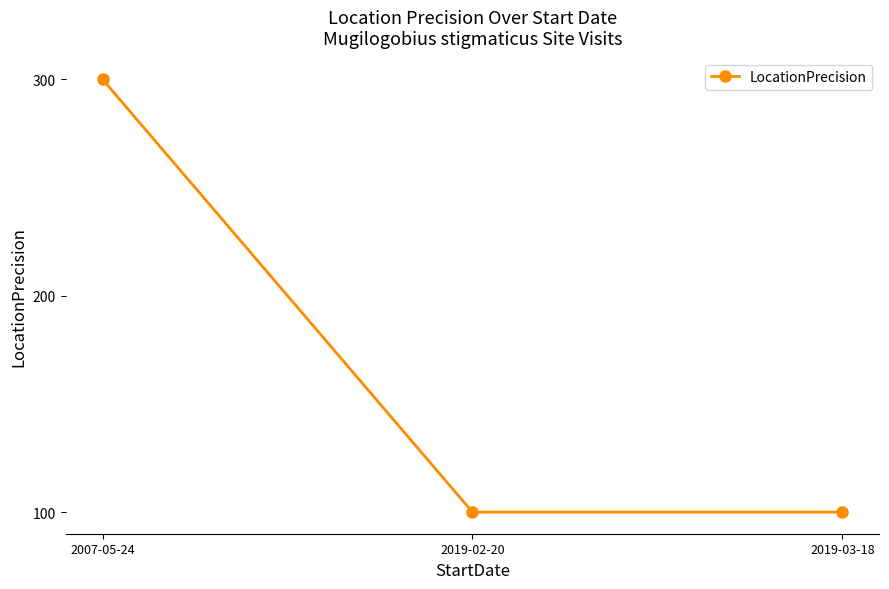

What is the smallest value displayed?

100